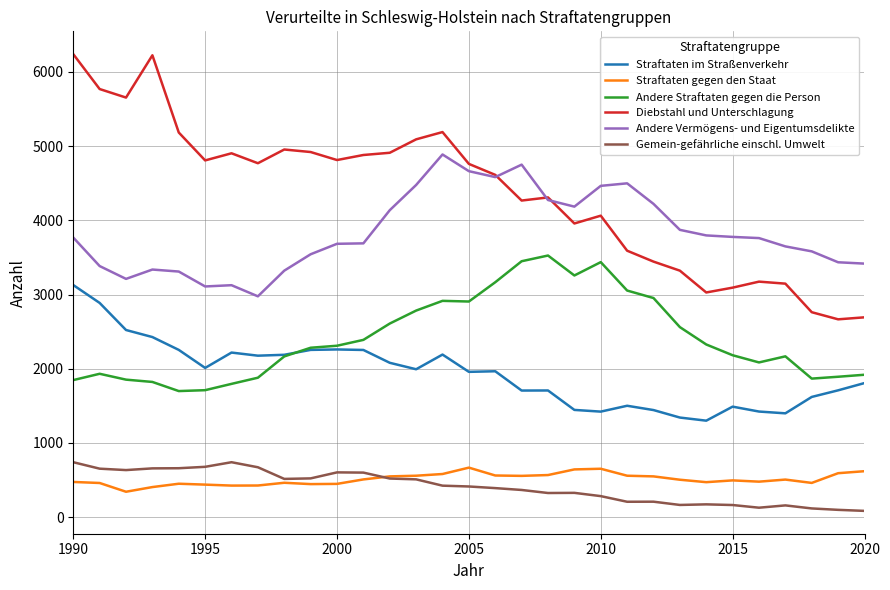

True or false: Andere Vermögens- und Eigentumsdelikte and Straftaten im Straßenverkehr cross at least once.

False